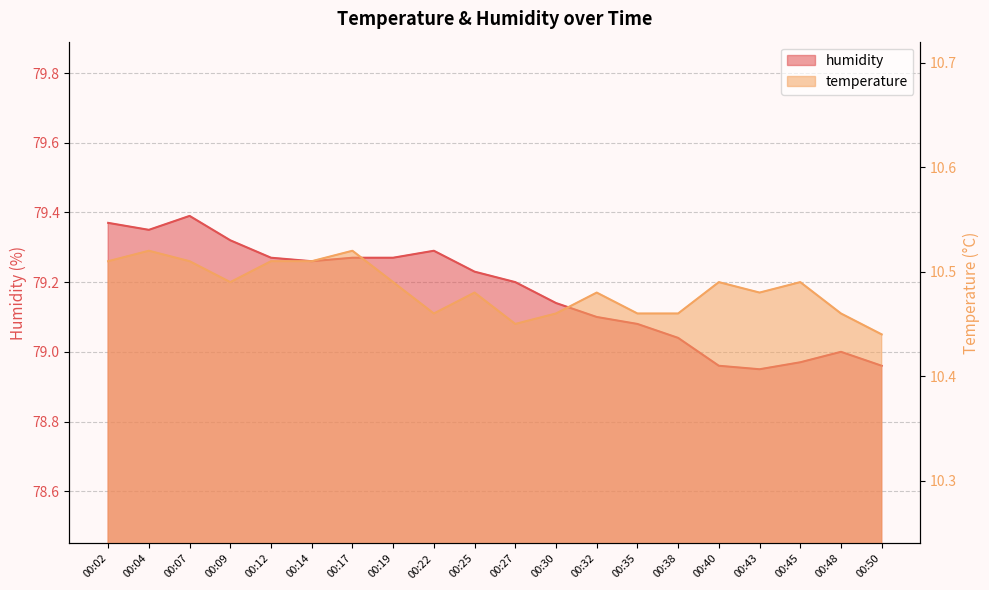

True or false: humidity has more than 1 points higher than both neighbors.

True